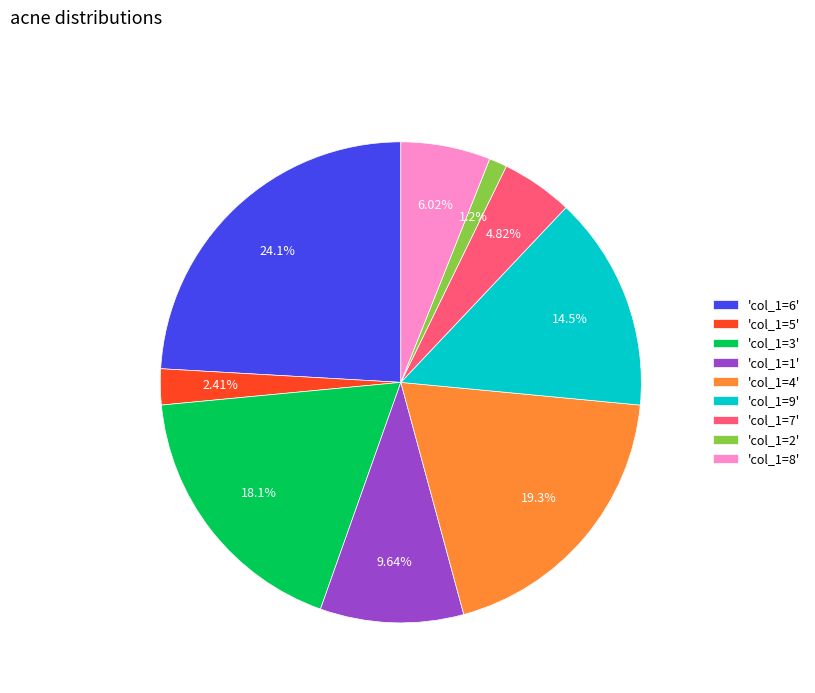

Approximately how many times larger is the value at 'col_1=1' compared to 'col_1=6'?

0.4